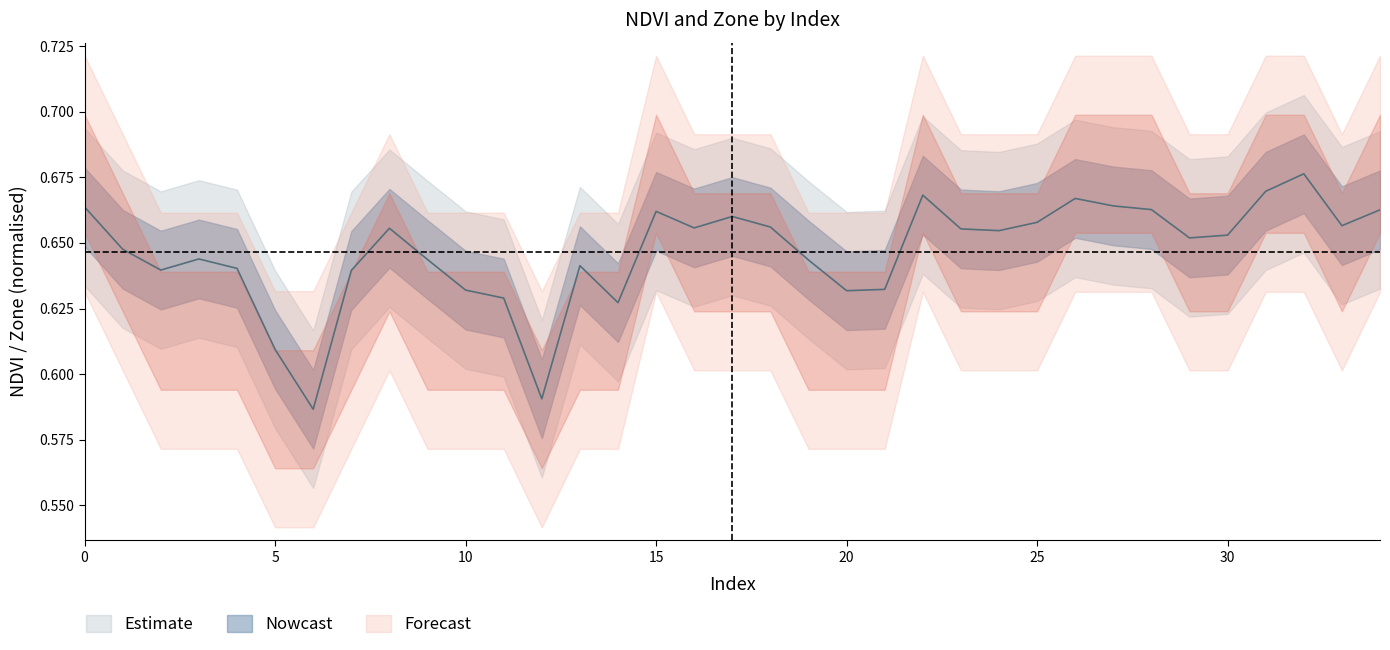

Where is the data nearest to the value 0?

6